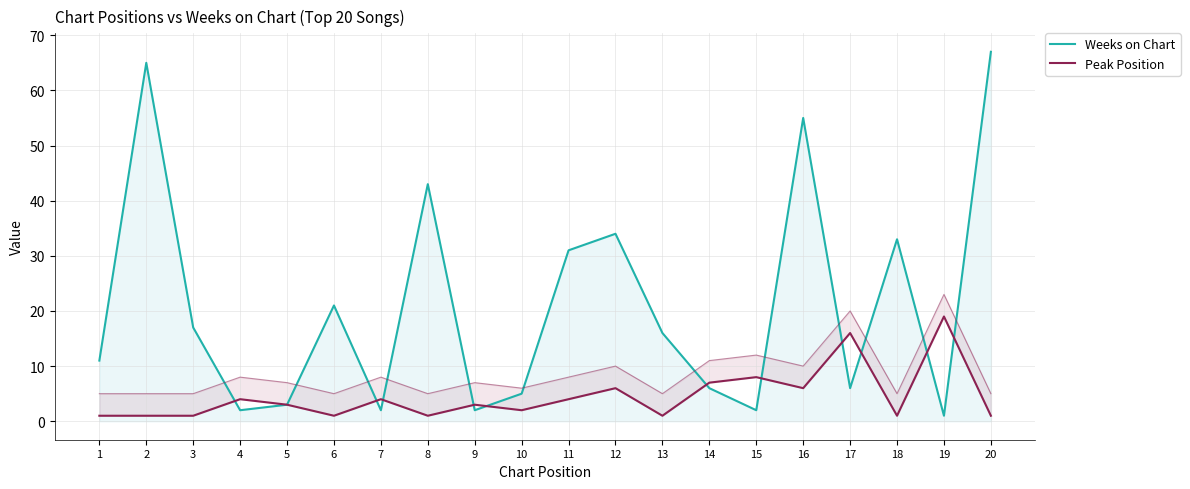

Reading right to left, what are all the values shown in this chart?

Weeks on Chart: 67	1	33	6	55	2	6	16	34	31	5	2	43	2	21	3	2	17	65	11
Peak Position: 1	19	1	16	6	8	7	1	6	4	2	3	1	4	1	3	4	1	1	1